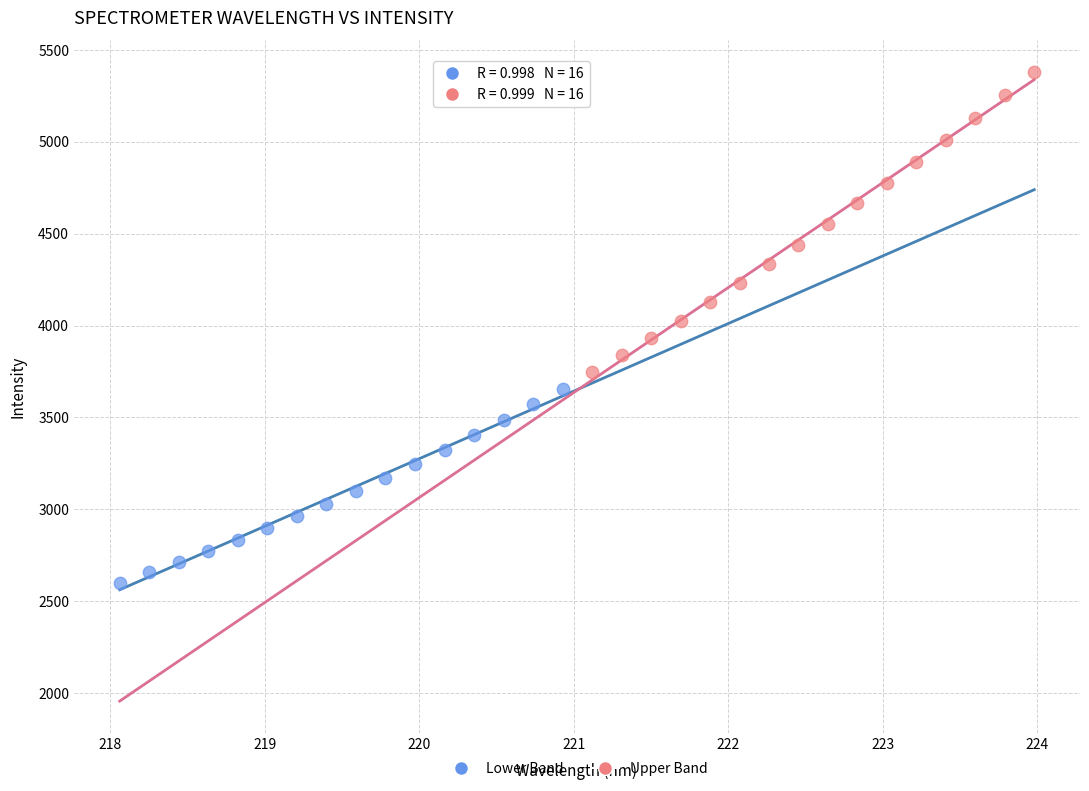

Which series reaches the minimum Y coordinate?

Lower Band